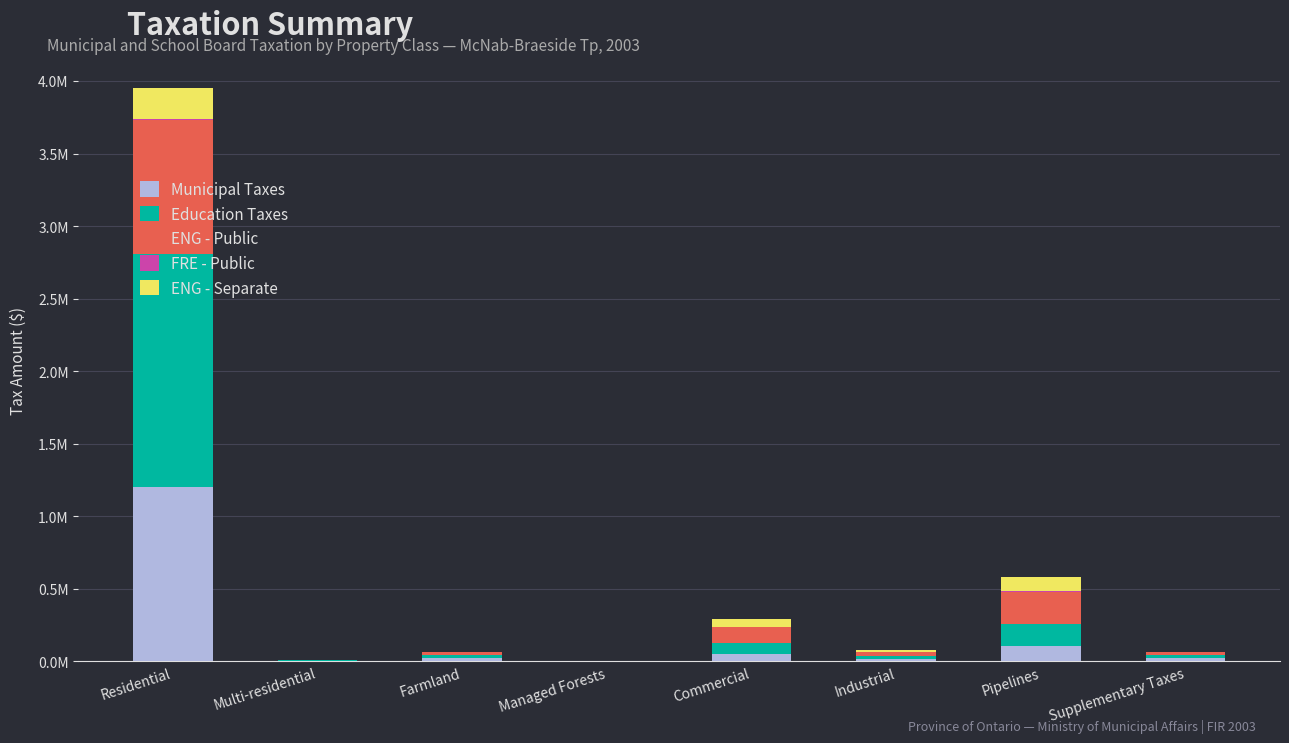

Are the bars grouped side by side (vs. stacked)?

No